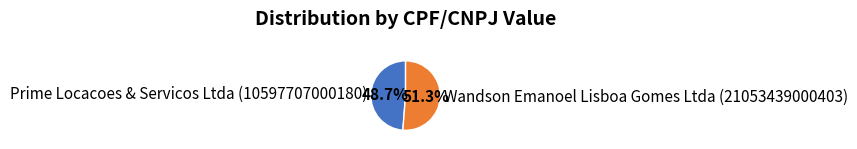

What is the majority slice?

Wandson Emanoel Lisboa Gomes Ltda (21053439000403)